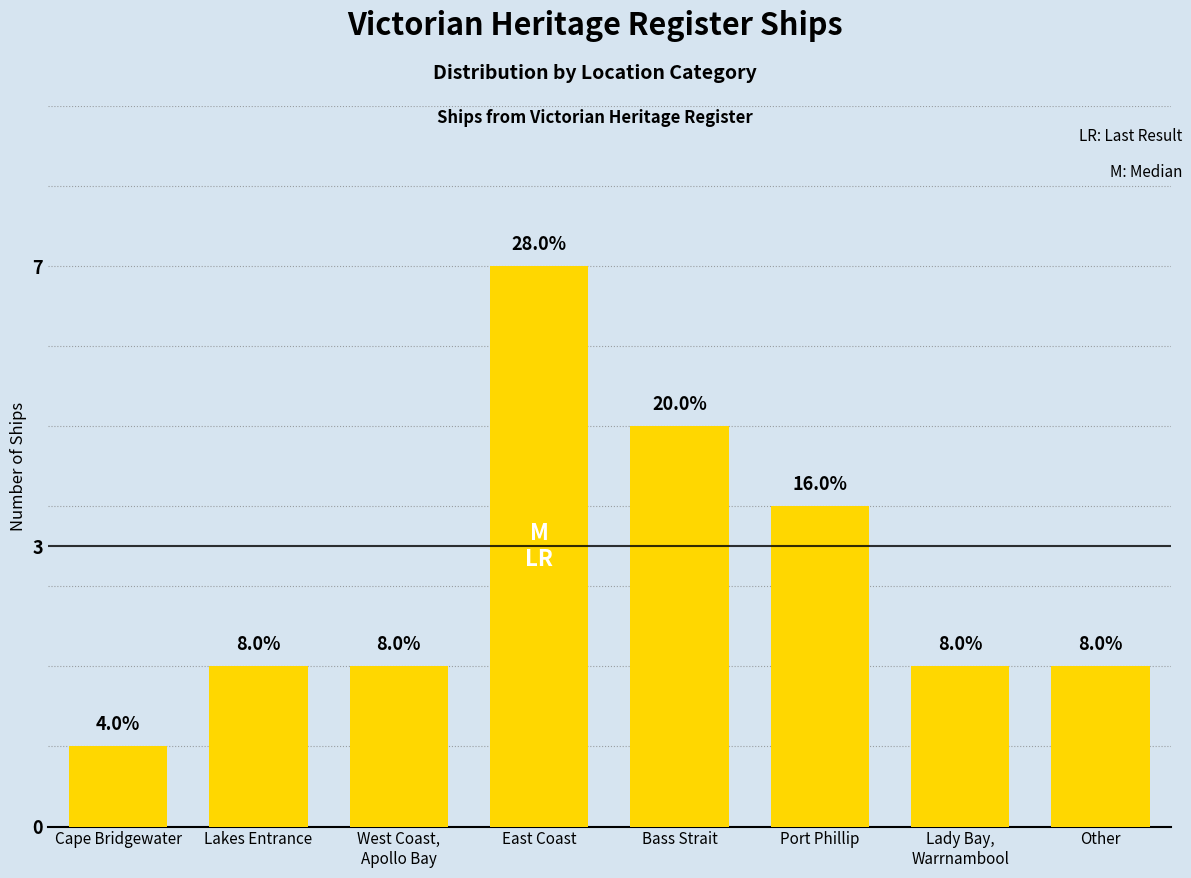

Where is the data nearest to the value 4?

Port Phillip